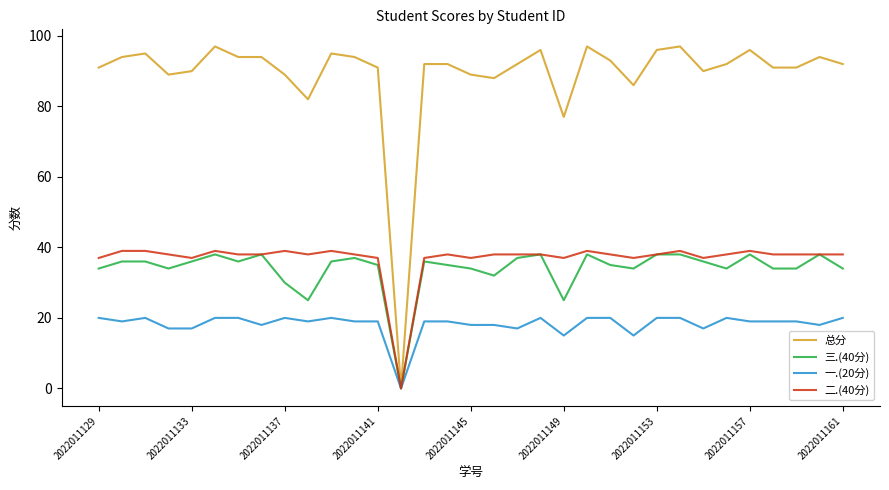

Which series has the largest total across all categories?

总分